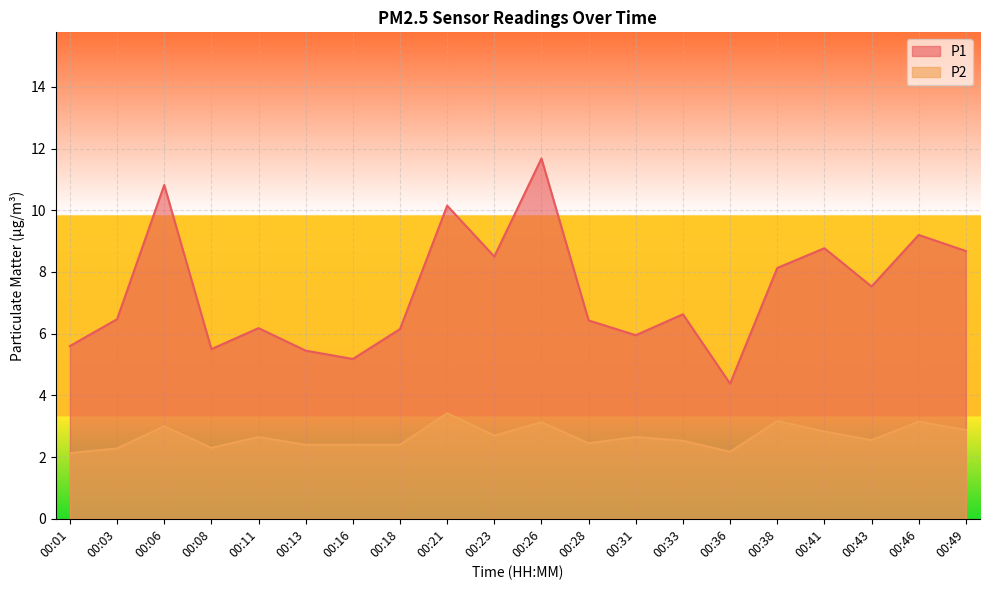

How many interior local valleys does the P2 series have?

5